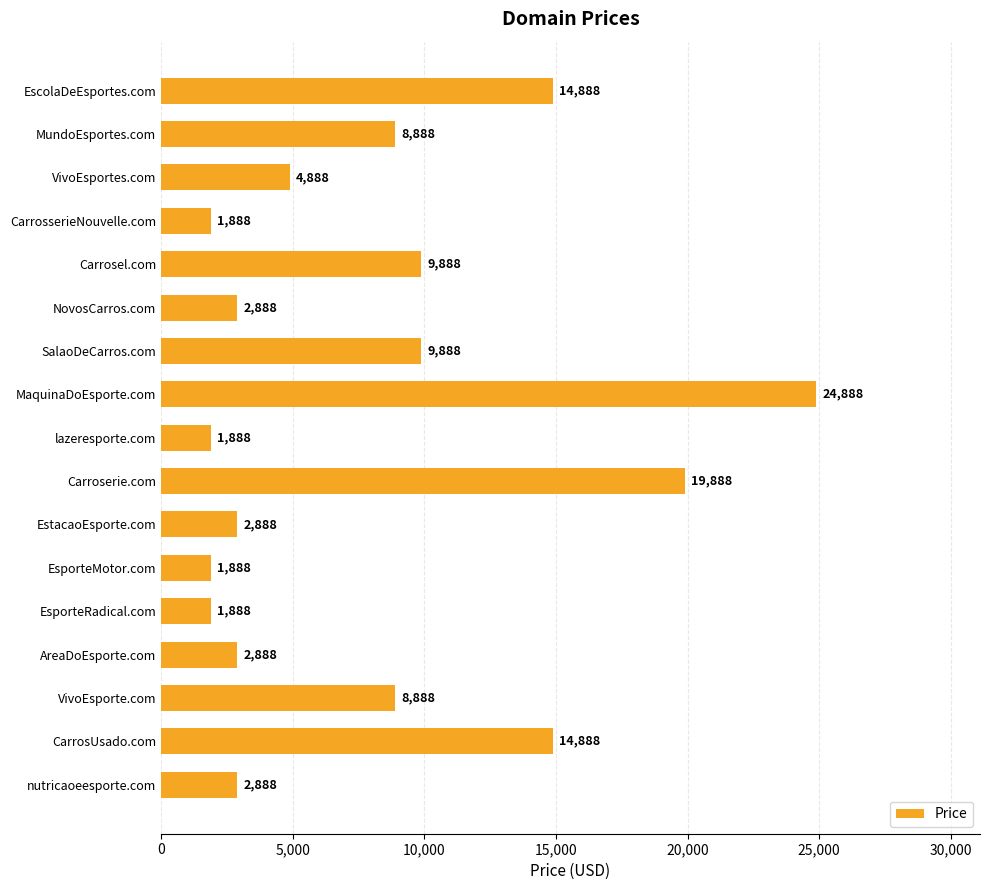

Reading top to bottom, list all the values displayed in this chart.

14888	8888	4888	1888	9888	2888	9888	24888	1888	19888	2888	1888	1888	2888	8888	14888	2888